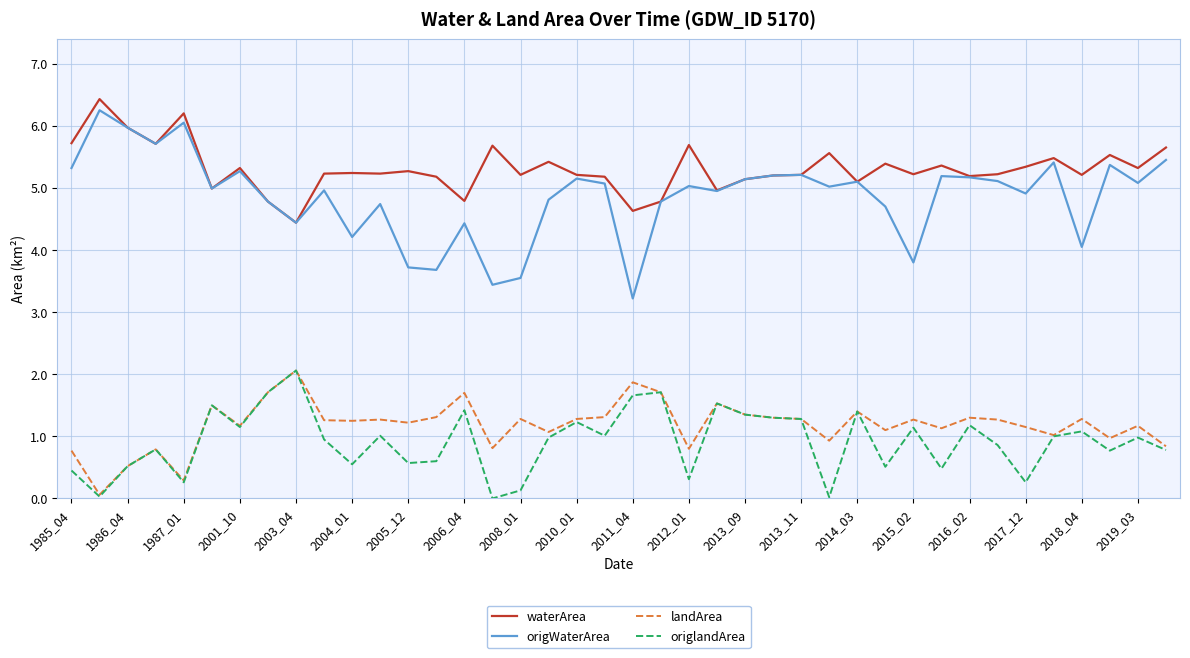

True or false: origWaterArea and origlandArea intersect in this chart.

False